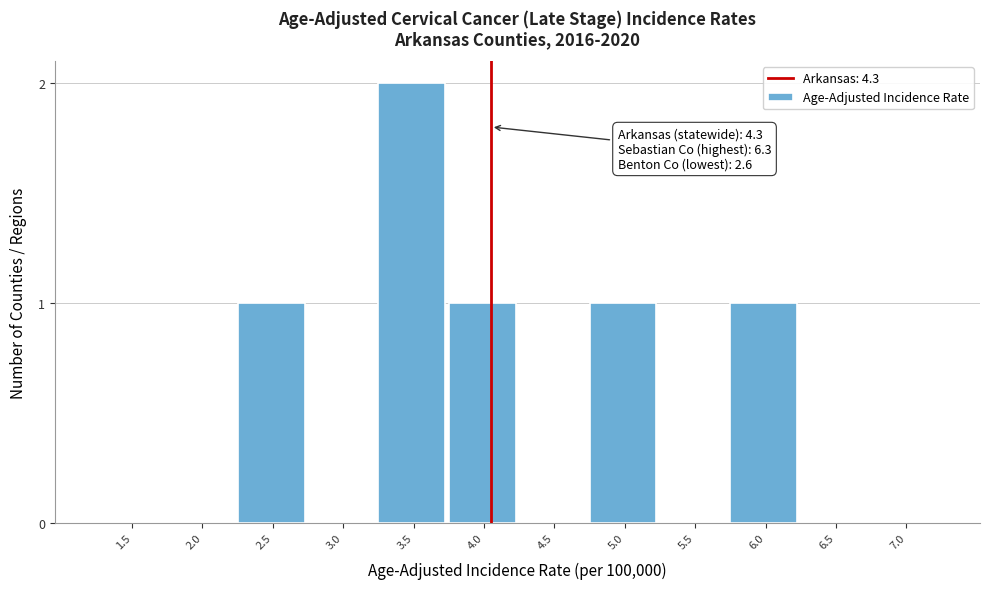

Reading left to right, extract all data points from this chart.

1.5=0	2.0=0	2.5=1	3.0=0	3.5=2	4.0=1	4.5=0	5.0=1	5.5=0	6.0=1	6.5=0	7.0=0